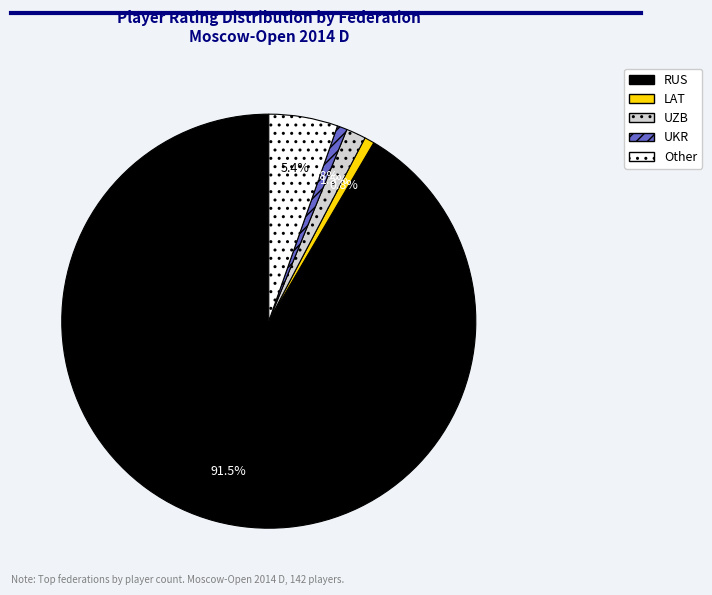

The UZB slice represents 16% of the pie. True or false?

False